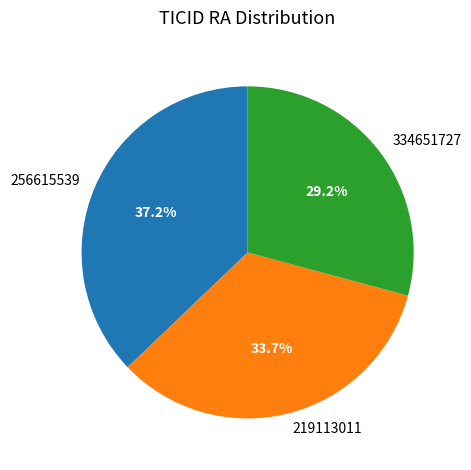

Which has a higher value, 219113011 or 334651727?

219113011